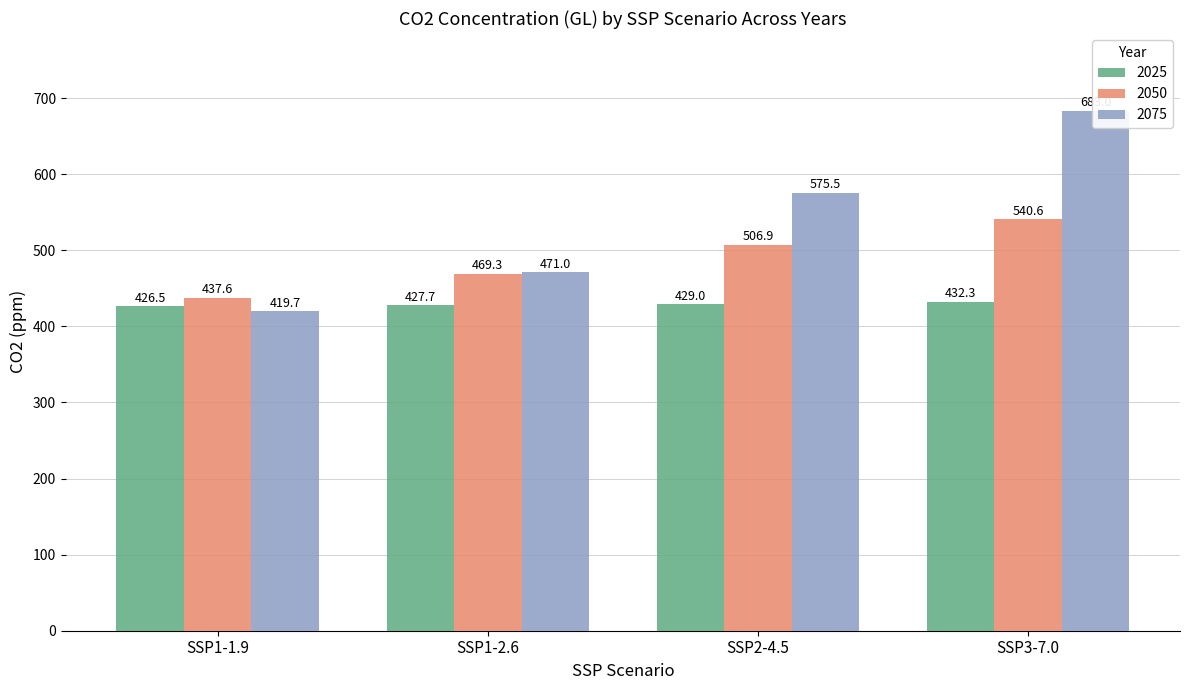

Are the bars grouped side by side (vs. stacked)?

Yes